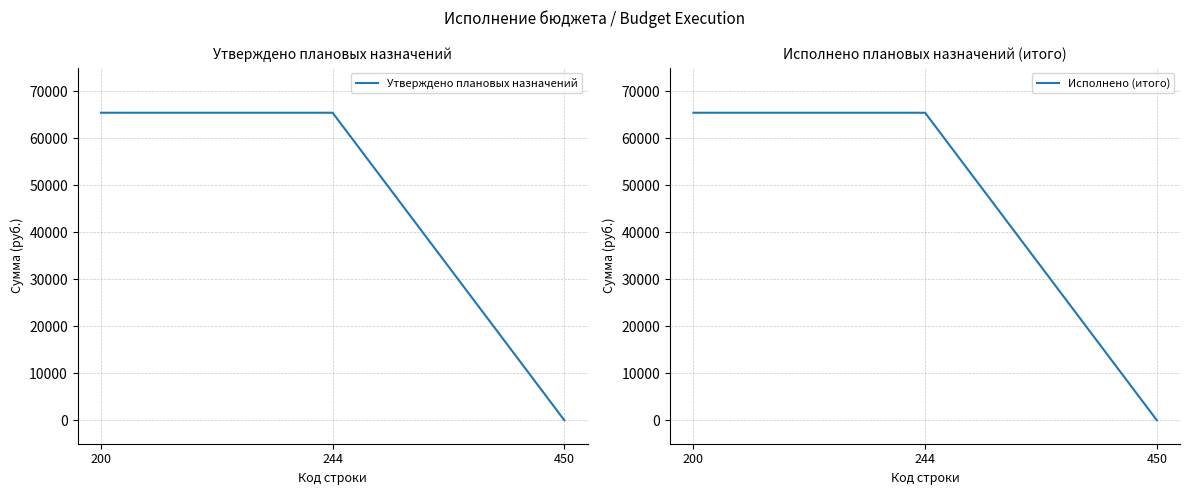

List the series in order of their peak value, lowest first.

Утверждено плановых назначений, Исполнено (итого)